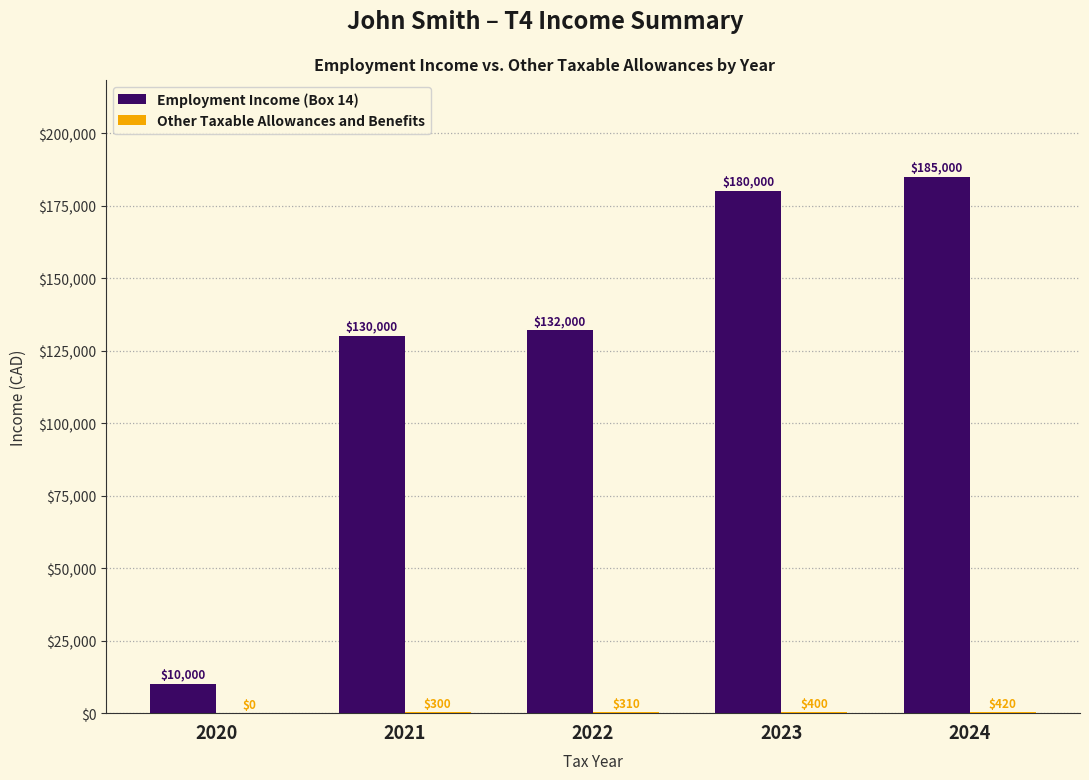

Between 2020 and 2024, which series saw the biggest shift?

Employment Income (Box 14)